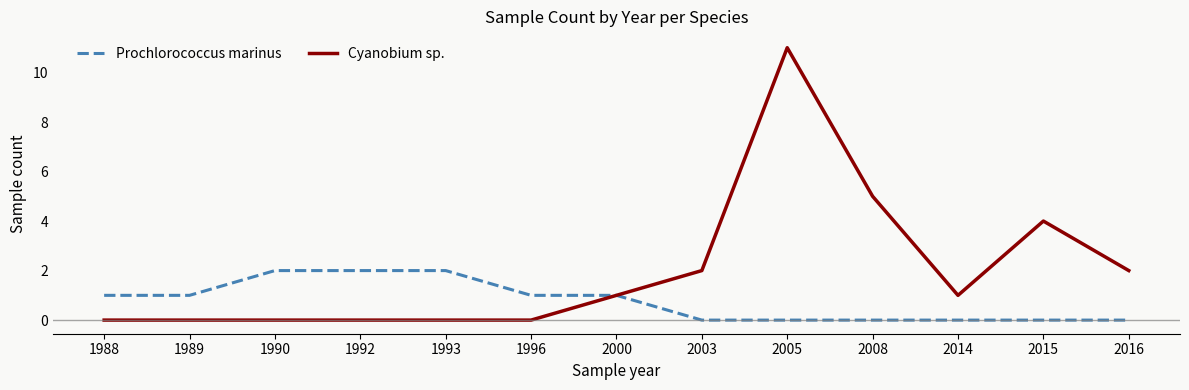

True or false: Cyanobium sp. has a value of 1 at 2014.

True